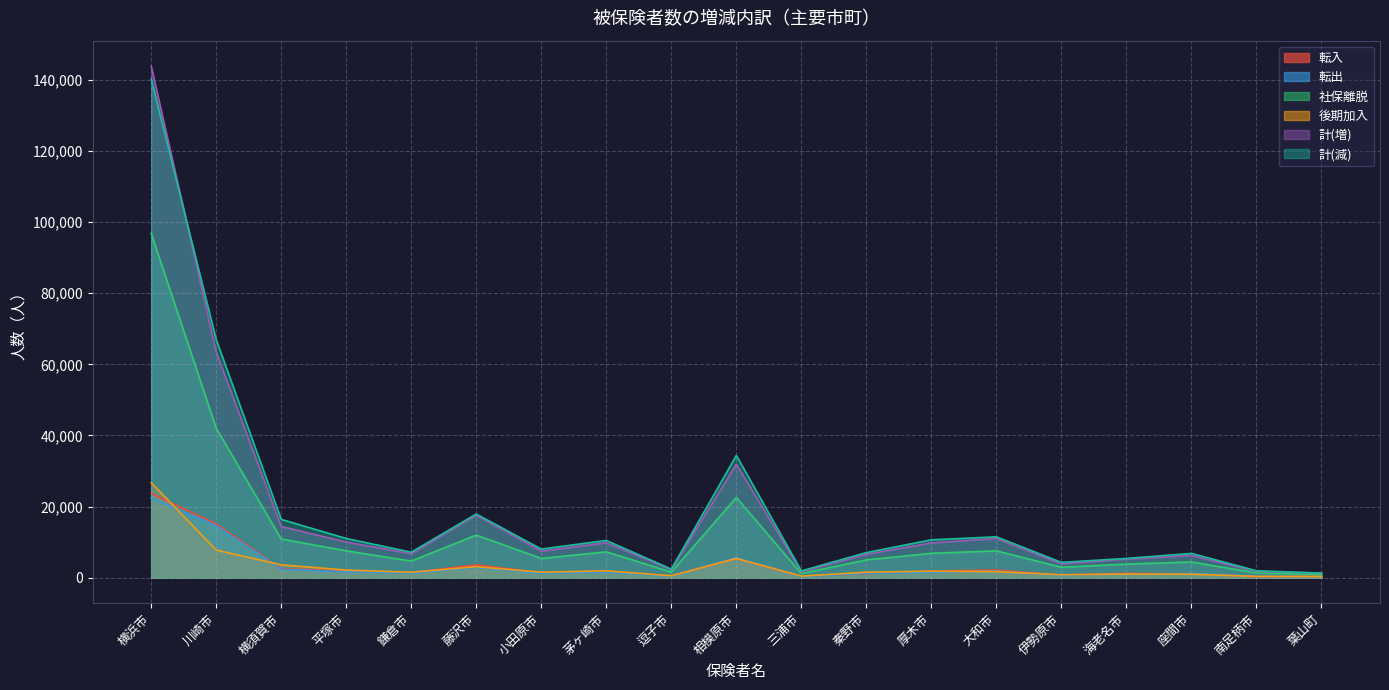

What is the difference between the 後期加入 values at 横須賀市 and 大和市?

1900